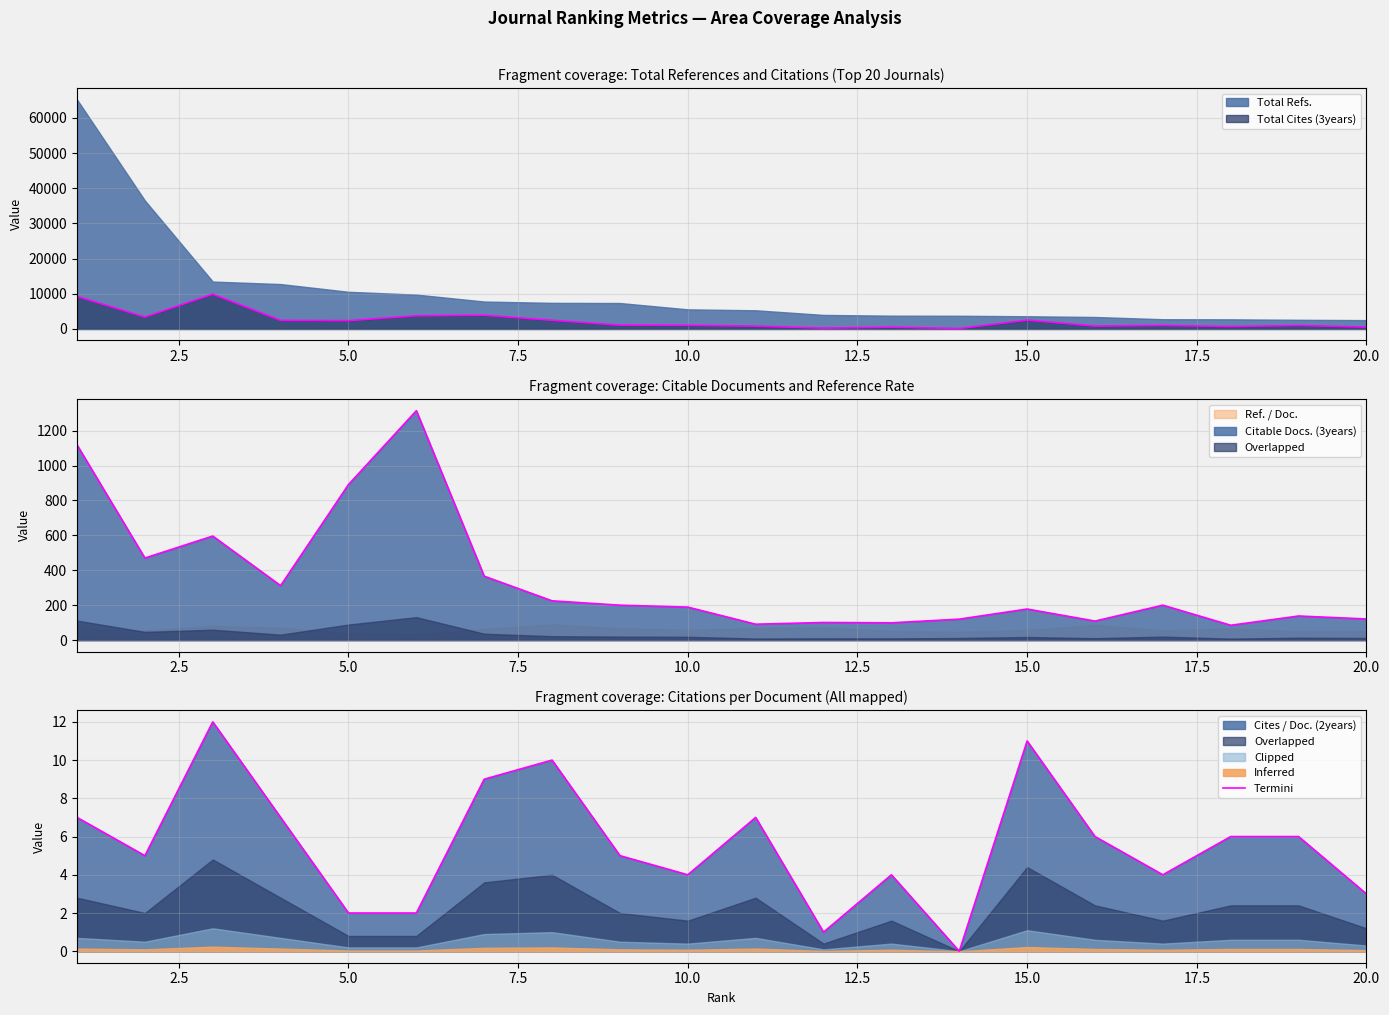

True or false: the data shows 10 at 15.

False